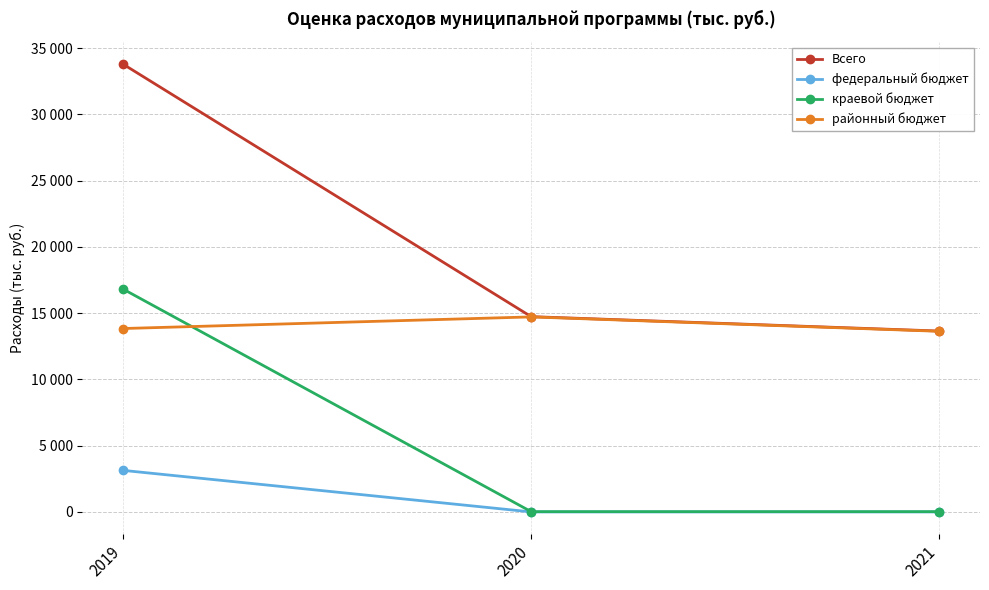

Does the chart display data point markers on the line(s)?

Yes